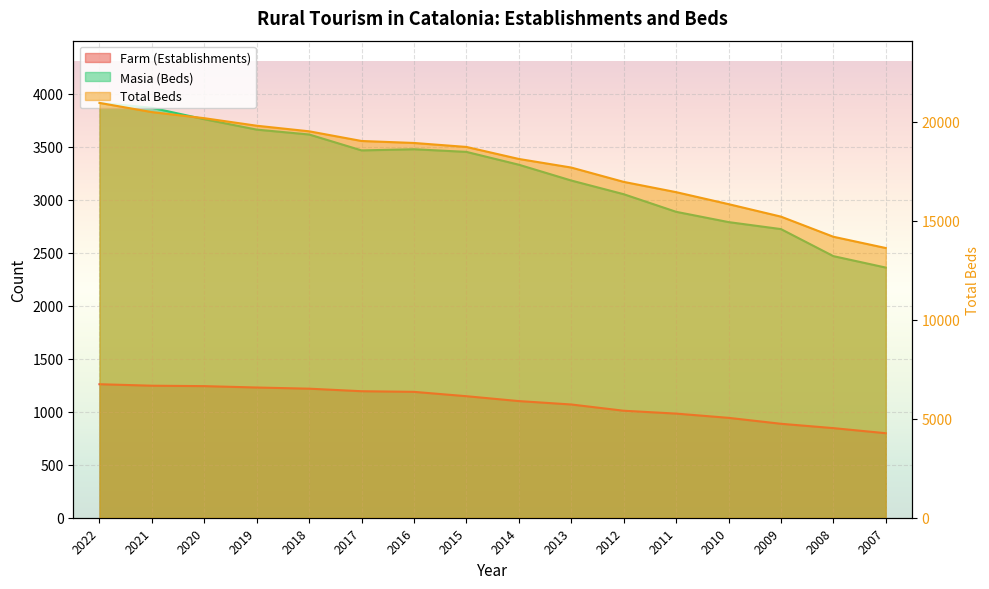

What is the spread (max minus min) of values at 2011?

15471